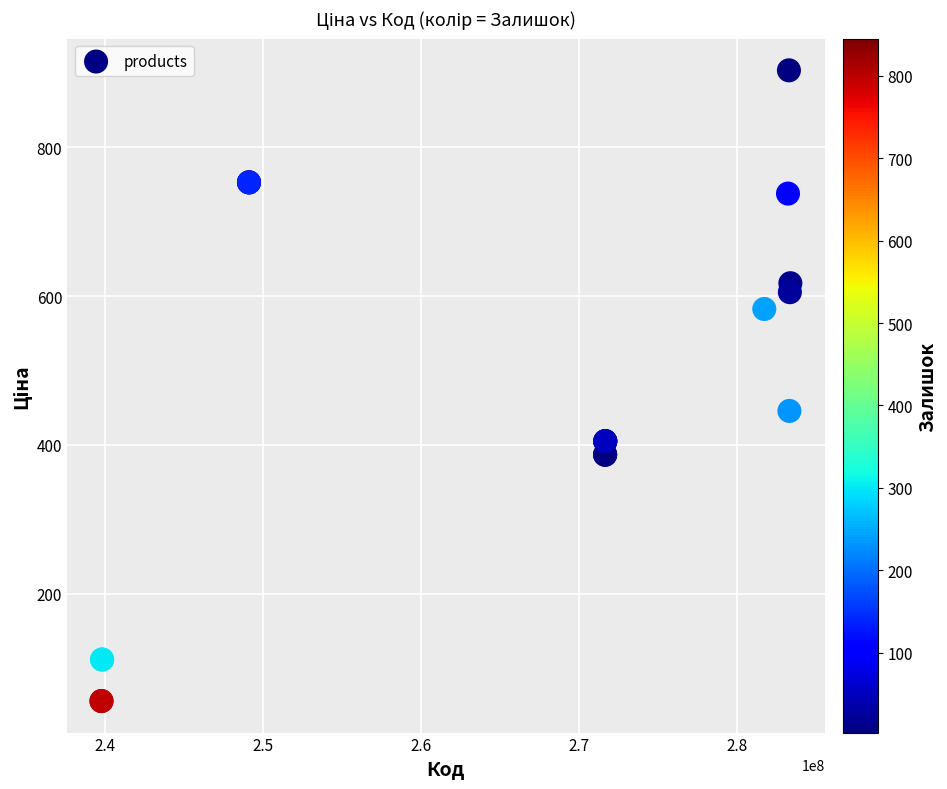

What Y value in the scatter plot is closest to 479?

445.8